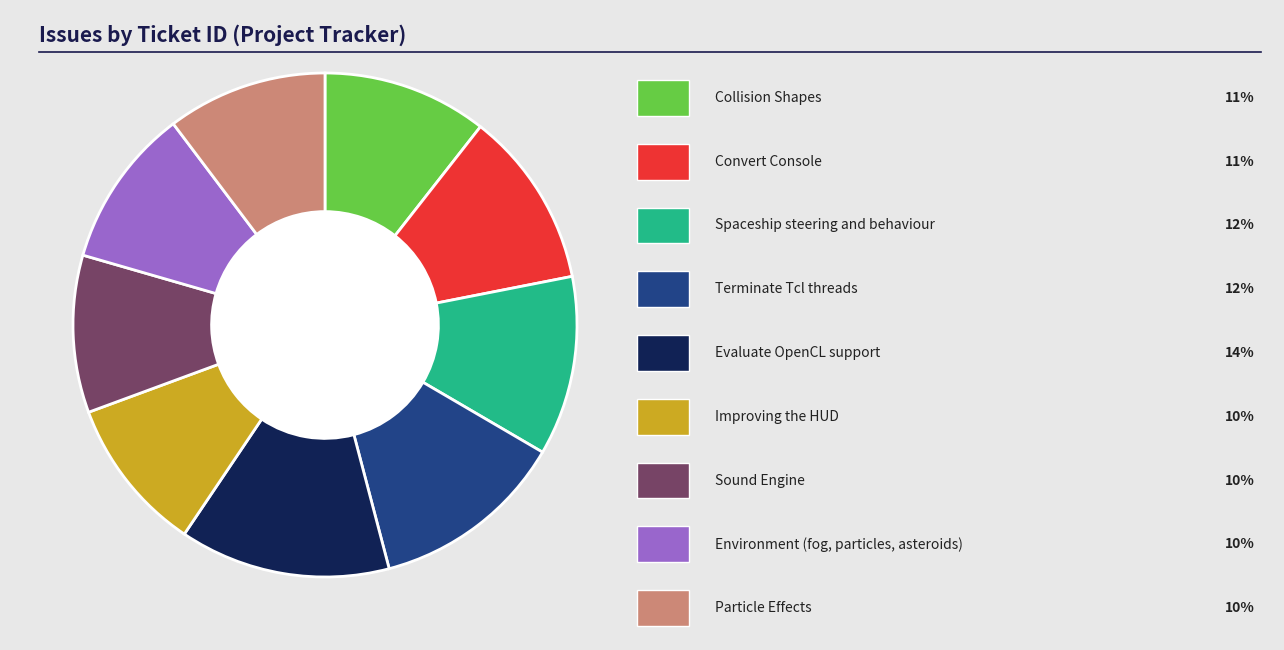

How many slices are in this pie chart?

9